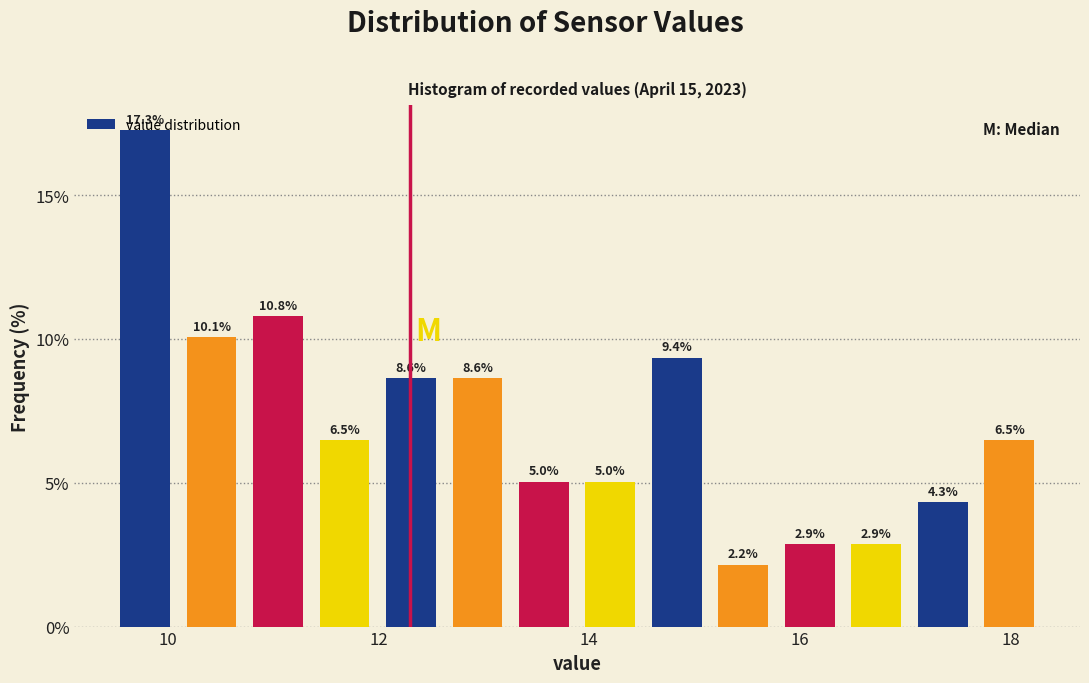

Read against the x-axis, roughly where is the centre of the tallest bar?

9.8